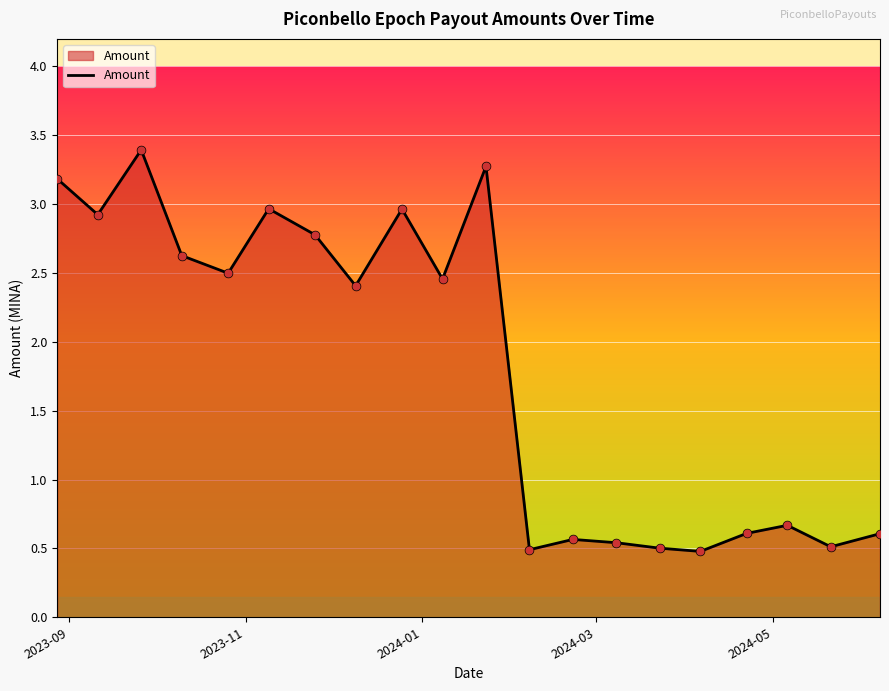

What is the difference between the maximum and minimum values?

2.9